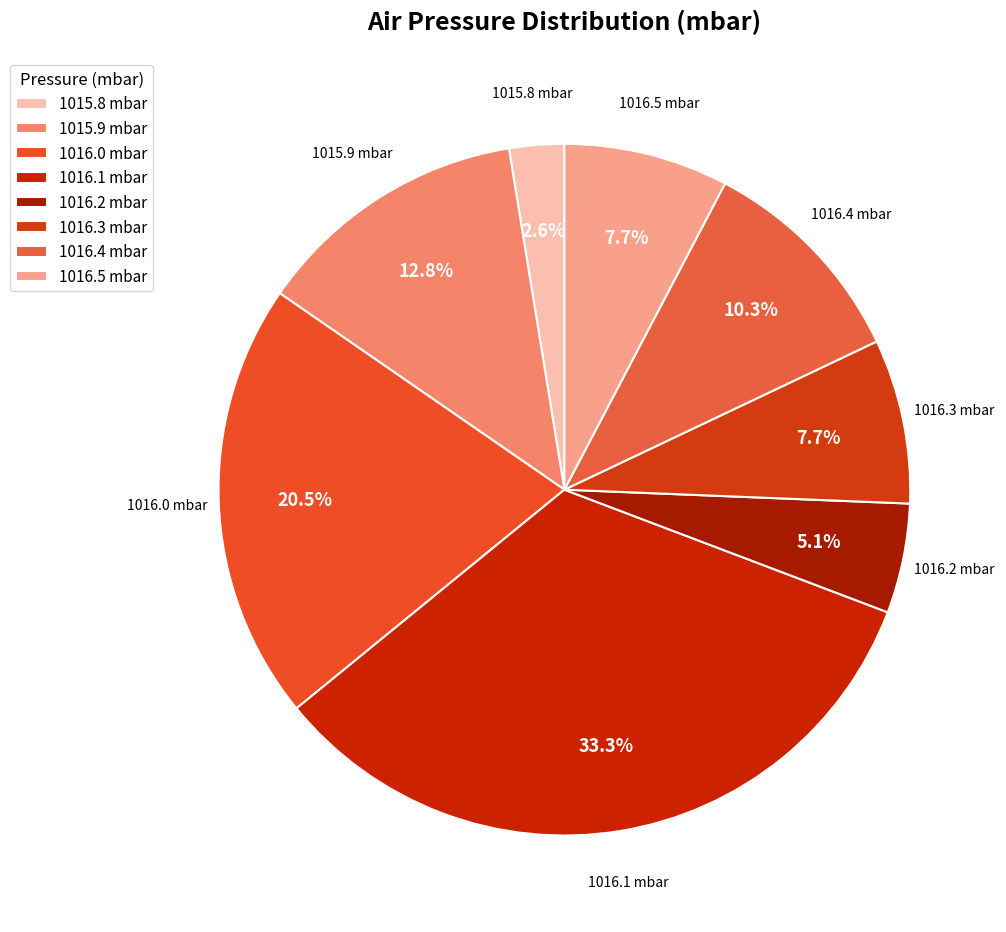

Is 1016.4 mbar the majority of the pie?

No